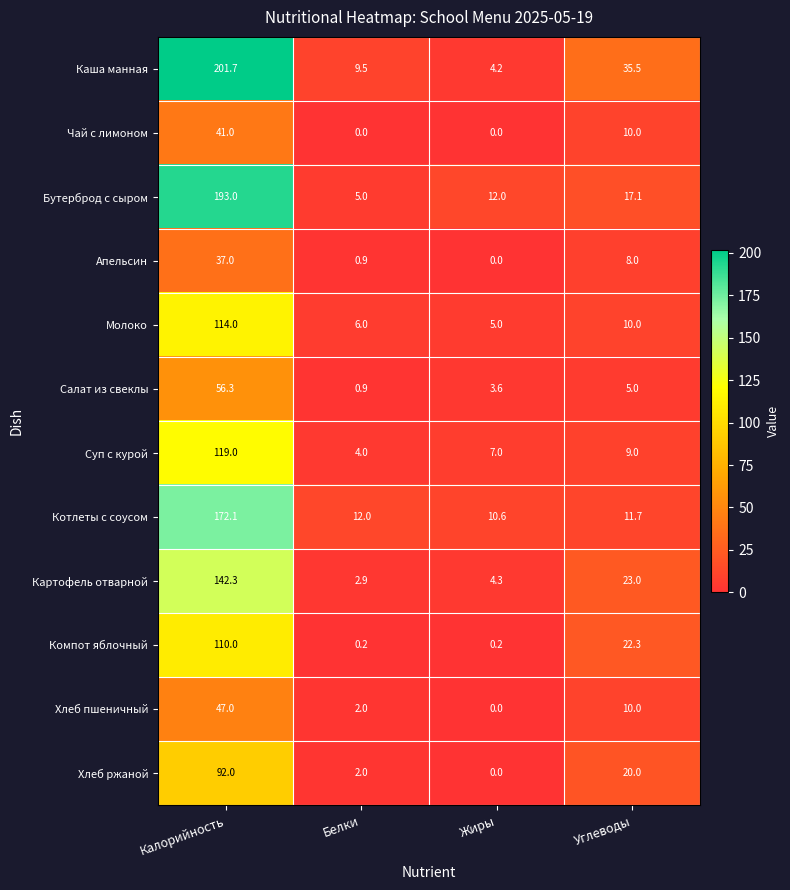

Where is Хлеб ржаной nearest to the value 46?

Углеводы